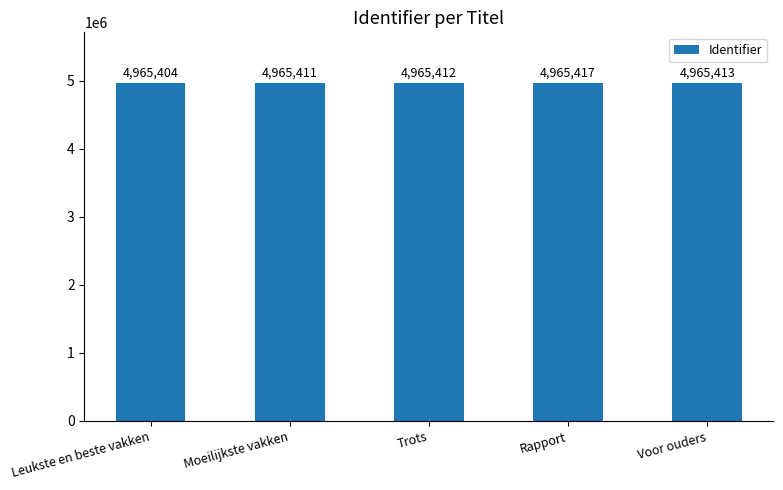

Does the chart contain any negative values?

No